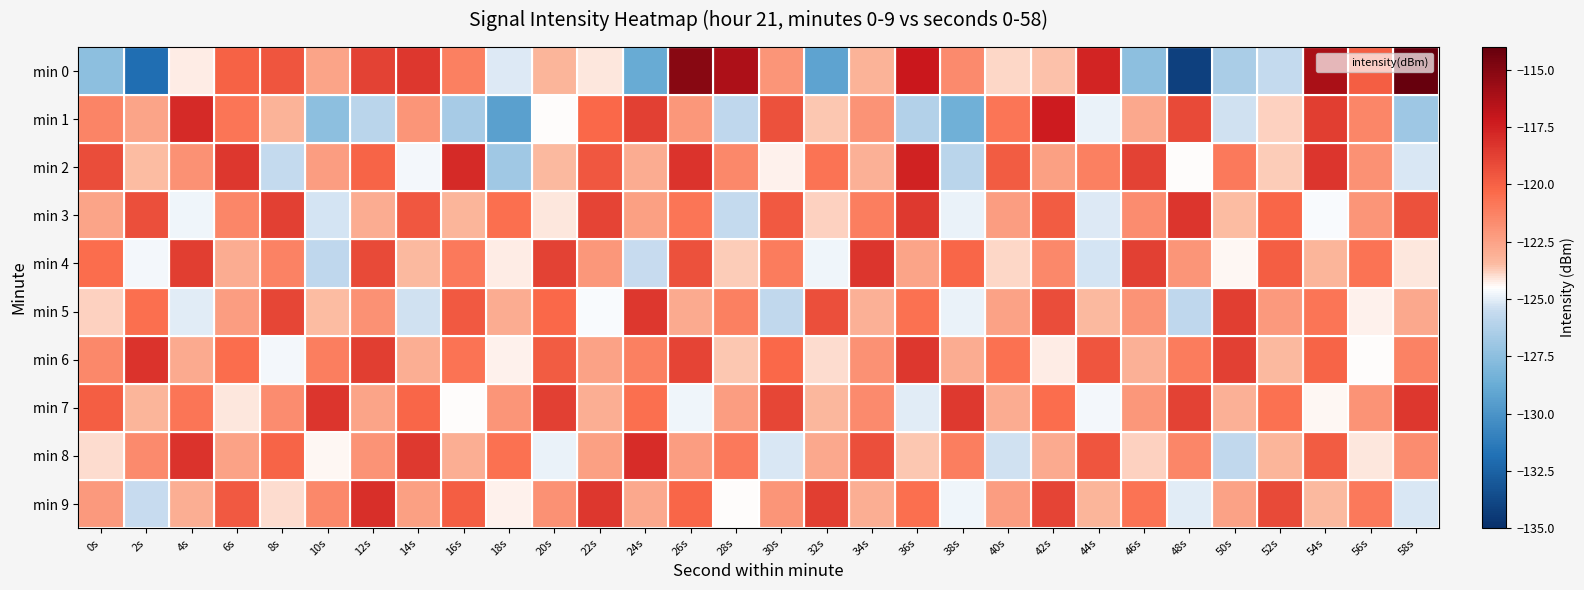

Reading left to right, list all the values displayed in this chart.

min 0: 0s=-127.5	2s=-132.0	4s=-124.2	6s=-120.0	8s=-119.6	10s=-122.6	12s=-118.8	14s=-118.4	16s=-121.2	18s=-125.1	20s=-123.2	22s=-124.1	24s=-128.8	26s=-115.1	28s=-116.2	30s=-122.0	32s=-129.2	34s=-123.1	36s=-117.1	38s=-121.6	40s=-123.9	42s=-123.6	44s=-117.7	46s=-127.5	48s=-134.1	50s=-126.5	52s=-125.6	54s=-116.2	56s=-119.9	58s=-114.0
min 1: 0s=-121.4	2s=-122.6	4s=-117.9	6s=-120.8	8s=-123.1	10s=-127.5	12s=-126.0	14s=-122.0	16s=-126.6	18s=-129.4	20s=-124.5	22s=-120.3	24s=-118.7	26s=-122.1	28s=-125.8	30s=-119.4	32s=-123.6	34s=-121.9	36s=-126.2	38s=-128.5	40s=-120.8	42s=-117.3	44s=-124.9	46s=-122.7	48s=-119.1	50s=-125.4	52s=-123.8	54s=-118.6	56s=-121.4	58s=-126.9
min 2: 0s=-119.2	2s=-123.5	4s=-121.8	6s=-118.4	8s=-125.6	10s=-122.3	12s=-120.1	14s=-124.7	16s=-117.9	18s=-126.8	20s=-123.4	22s=-119.6	24s=-122.9	26s=-118.2	28s=-121.5	30s=-124.3	32s=-120.7	34s=-123.1	36s=-117.6	38s=-125.9	40s=-119.8	42s=-122.4	44s=-121.2	46s=-118.8	48s=-124.5	50s=-120.9	52s=-123.7	54s=-118.3	56s=-121.8	58s=-125.2
min 3: 0s=-122.6	2s=-119.3	4s=-124.8	6s=-121.4	8s=-118.7	10s=-125.3	12s=-122.9	14s=-119.6	16s=-123.2	18s=-120.5	20s=-124.1	22s=-118.9	24s=-122.4	26s=-120.8	28s=-125.6	30s=-119.7	32s=-123.8	34s=-121.1	36s=-118.5	38s=-124.9	40s=-122.3	42s=-119.8	44s=-125.1	46s=-121.7	48s=-118.3	50s=-123.5	52s=-120.2	54s=-124.6	56s=-122.0	58s=-119.4
min 4: 0s=-120.4	2s=-124.7	4s=-118.6	6s=-122.9	8s=-121.3	10s=-125.8	12s=-119.1	14s=-123.4	16s=-120.9	18s=-124.2	20s=-118.8	22s=-122.1	24s=-125.5	26s=-119.4	28s=-123.7	30s=-121.0	32s=-124.8	34s=-118.3	36s=-122.6	38s=-120.2	40s=-123.9	42s=-121.5	44s=-125.3	46s=-118.7	48s=-122.0	50s=-124.4	52s=-119.9	54s=-123.2	56s=-120.7	58s=-124.1
min 5: 0s=-123.8	2s=-120.5	4s=-125.0	6s=-122.3	8s=-119.0	10s=-123.5	12s=-121.8	14s=-125.4	16s=-119.7	18s=-122.9	20s=-120.3	22s=-124.6	24s=-118.4	26s=-122.8	28s=-121.2	30s=-125.7	32s=-119.3	34s=-123.1	36s=-120.6	38s=-124.9	40s=-122.5	42s=-119.2	44s=-123.4	46s=-121.9	48s=-125.8	50s=-118.6	52s=-122.2	54s=-120.8	56s=-124.3	58s=-122.7
min 6: 0s=-121.5	2s=-118.2	4s=-122.8	6s=-120.4	8s=-124.7	10s=-121.1	12s=-118.6	14s=-123.0	16s=-120.7	18s=-124.3	20s=-119.8	22s=-122.5	24s=-121.2	26s=-118.9	28s=-123.6	30s=-120.3	32s=-124.0	34s=-121.8	36s=-118.4	38s=-122.9	40s=-120.6	42s=-124.2	44s=-119.5	46s=-123.1	48s=-121.0	50s=-118.7	52s=-123.4	54s=-120.1	56s=-124.5	58s=-121.3
min 7: 0s=-119.9	2s=-123.2	4s=-120.8	6s=-124.1	8s=-121.7	10s=-118.3	12s=-122.6	14s=-120.2	16s=-124.5	18s=-122.0	20s=-118.7	22s=-123.0	24s=-120.5	26s=-124.8	28s=-122.3	30s=-119.0	32s=-123.3	34s=-121.6	36s=-125.0	38s=-118.5	40s=-122.9	42s=-120.4	44s=-124.7	46s=-122.1	48s=-118.8	50s=-123.1	52s=-120.6	54s=-124.4	56s=-121.9	58s=-118.4
min 8: 0s=-124.0	2s=-121.6	4s=-118.2	6s=-122.5	8s=-120.1	10s=-124.4	12s=-121.9	14s=-118.5	16s=-123.0	18s=-120.6	20s=-124.9	22s=-122.4	24s=-118.0	26s=-122.3	28s=-120.9	30s=-125.2	32s=-122.7	34s=-119.3	36s=-123.6	38s=-121.1	40s=-125.4	42s=-122.8	44s=-119.5	46s=-123.8	48s=-121.4	50s=-125.7	52s=-123.2	54s=-119.8	56s=-124.1	58s=-121.7
min 9: 0s=-122.2	2s=-125.5	4s=-123.0	6s=-119.7	8s=-124.0	10s=-121.5	12s=-118.1	14s=-122.4	16s=-119.9	18s=-124.3	20s=-121.8	22s=-118.4	24s=-122.7	26s=-120.2	28s=-124.5	30s=-122.0	32s=-118.6	34s=-123.0	36s=-120.5	38s=-124.8	40s=-122.3	42s=-118.9	44s=-123.2	46s=-120.7	48s=-125.0	50s=-122.5	52s=-119.1	54s=-123.4	56s=-120.9	58s=-125.2